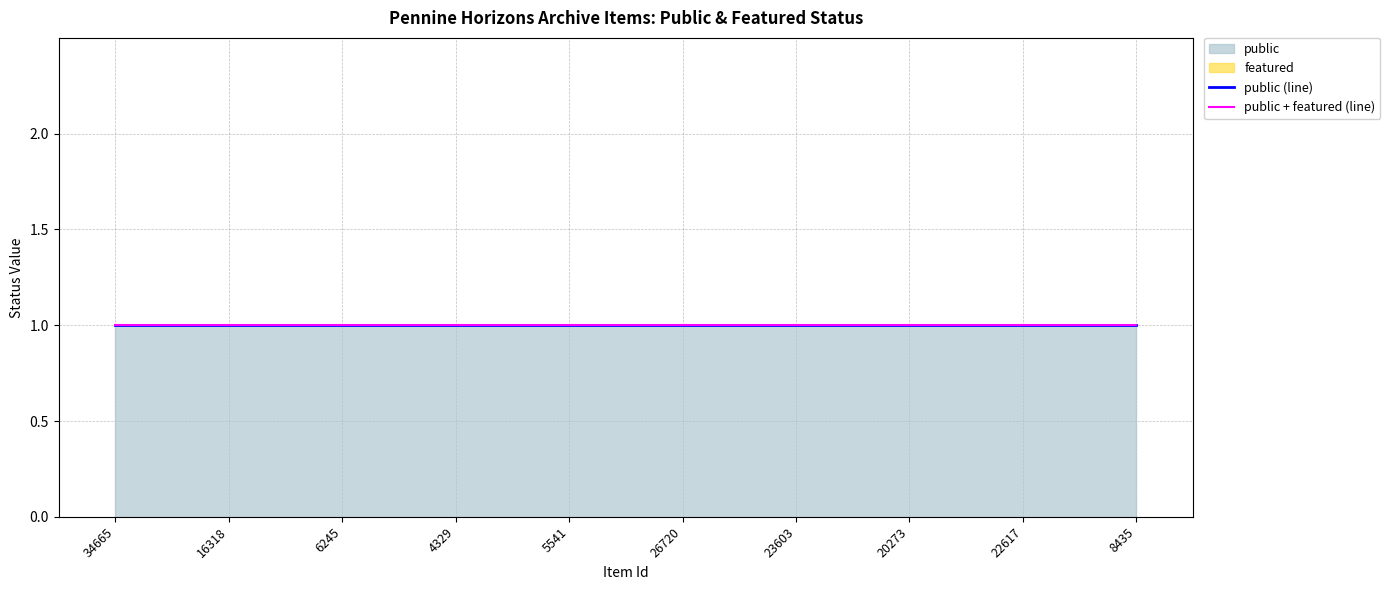

What is the label of the 2nd point from the right?

22617